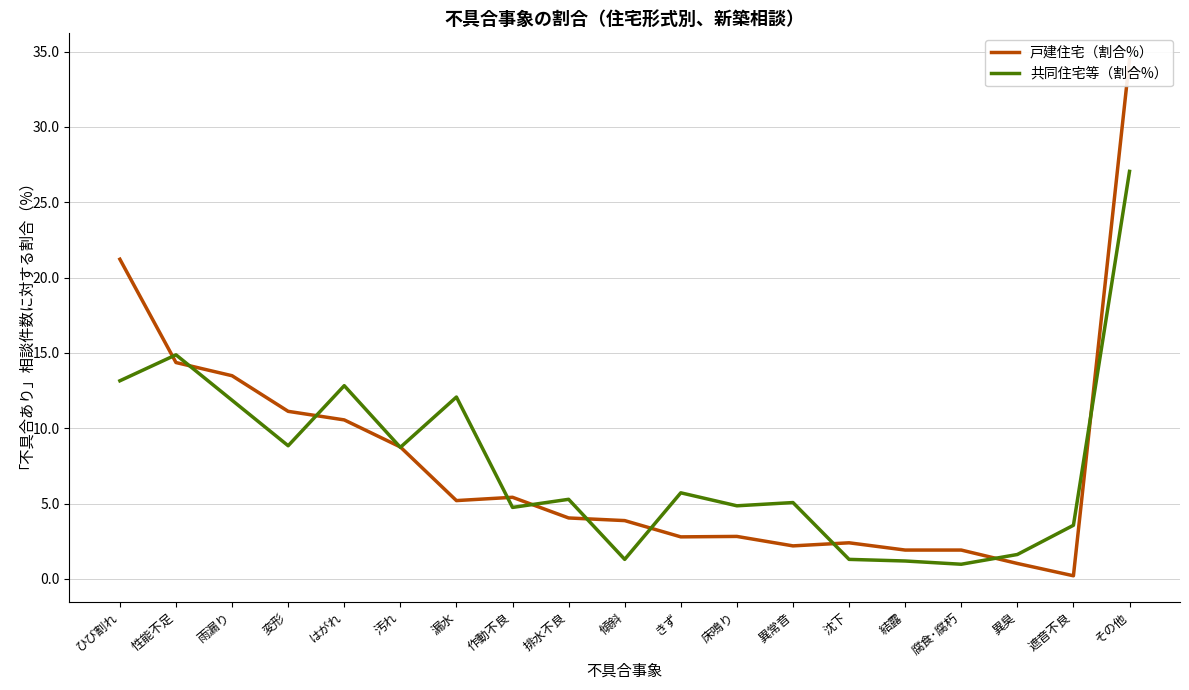

Reading right to left, list all the values displayed in this chart.

戸建住宅（割合%）: その他=34.5	遮音不良=0.2	異臭=1.0	腐食･腐朽=1.9	結露=1.9	沈下=2.4	異常音=2.2	床鳴り=2.8	きず=2.8	傾斜=3.9	排水不良=4.0	作動不良=5.4	漏水=5.2	汚れ=8.8	はがれ=10.6	変形=11.1	雨漏り=13.5	性能不足=14.4	ひび割れ=21.2
共同住宅等（割合%）: その他=27.0	遮音不良=3.6	異臭=1.6	腐食･腐朽=1.0	結露=1.2	沈下=1.3	異常音=5.1	床鳴り=4.8	きず=5.7	傾斜=1.3	排水不良=5.3	作動不良=4.7	漏水=12.1	汚れ=8.7	はがれ=12.8	変形=8.8	雨漏り=11.9	性能不足=14.9	ひび割れ=13.1